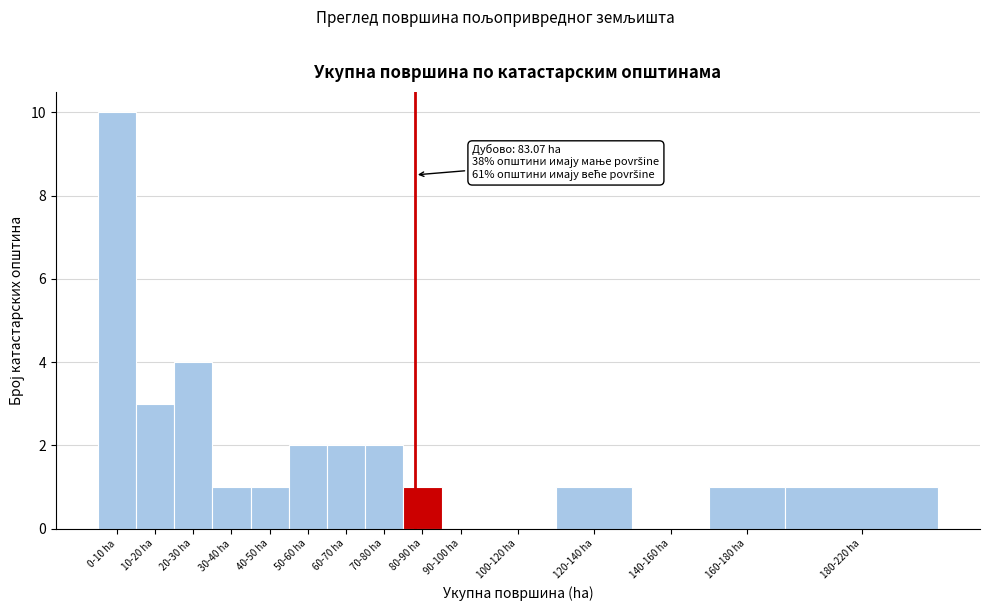

Reading right to left, extract all data points from this chart.

180-220 ha=1	160-180 ha=1	140-160 ha=0	120-140 ha=1	100-120 ha=0	90-100 ha=0	80-90 ha=1	70-80 ha=2	60-70 ha=2	50-60 ha=2	40-50 ha=1	30-40 ha=1	20-30 ha=4	10-20 ha=3	0-10 ha=10